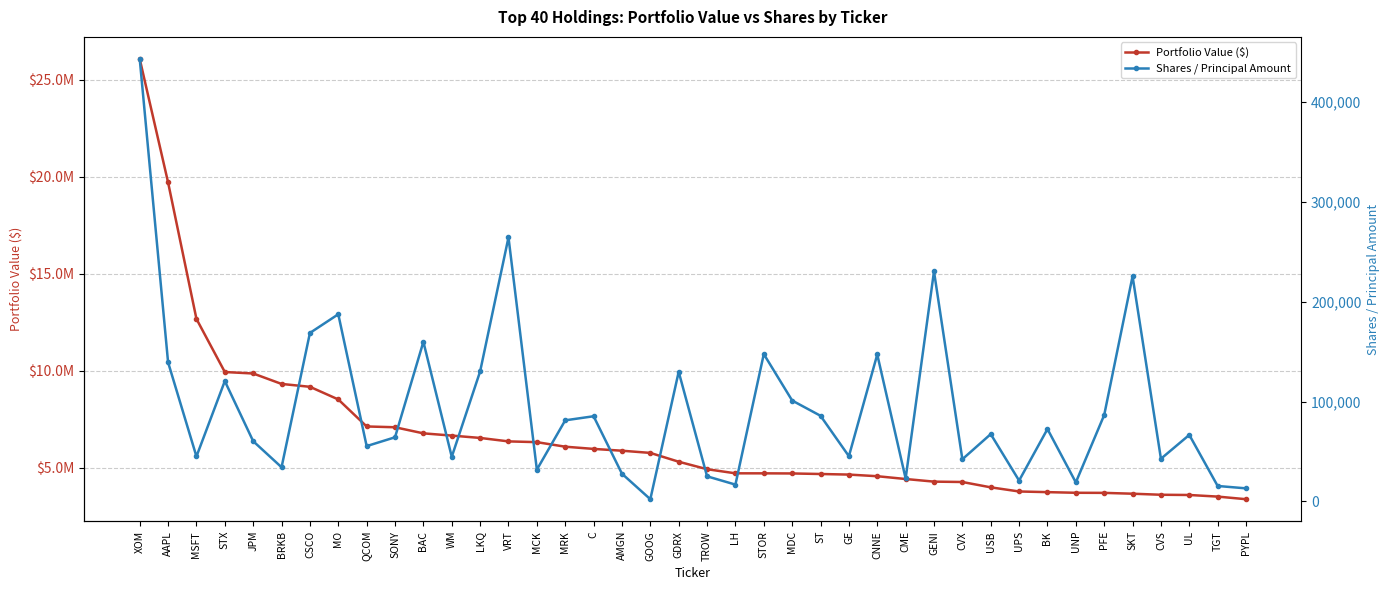

At which category does Shares / Principal Amount reach its first local valley?

MSFT